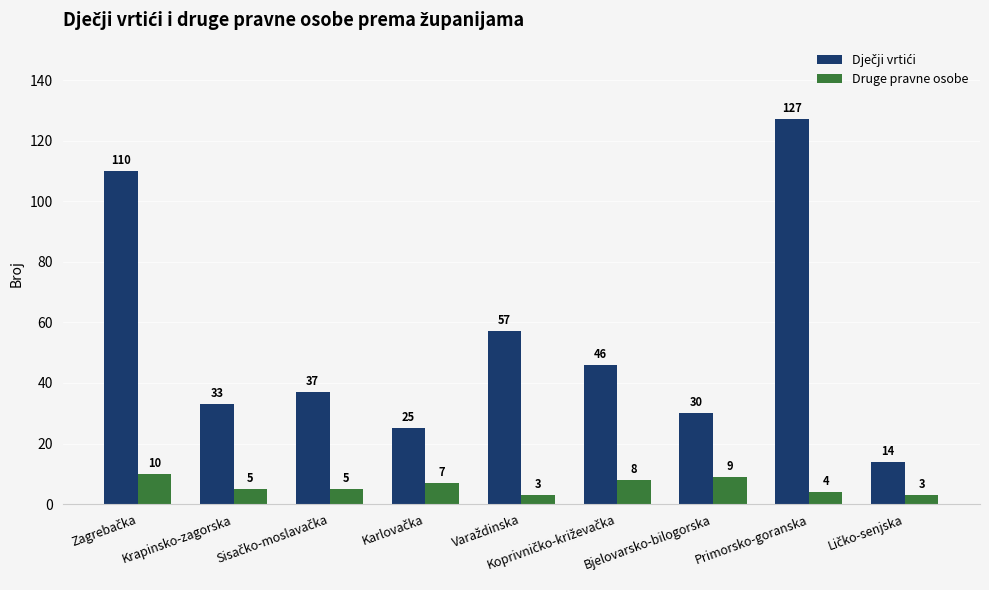

What is the difference between the maximum and minimum values in the Druge pravne osobe series?

7